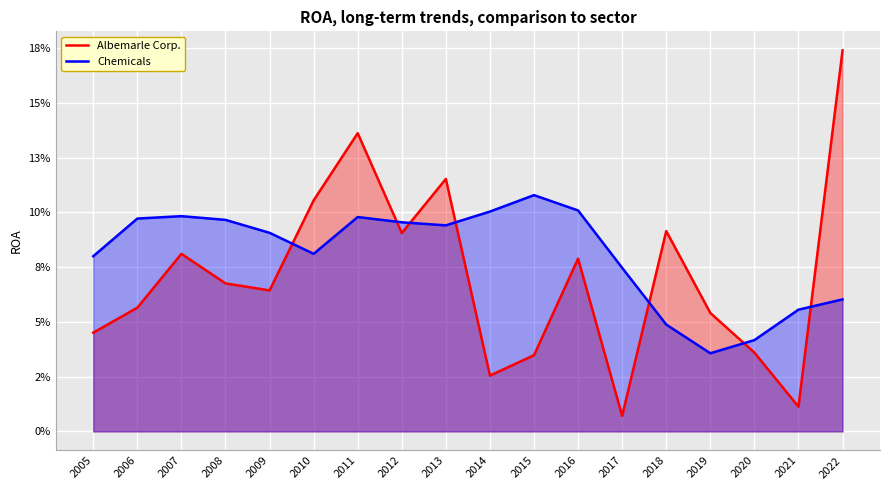

How many Chemicals values are between 0 and 1?

18